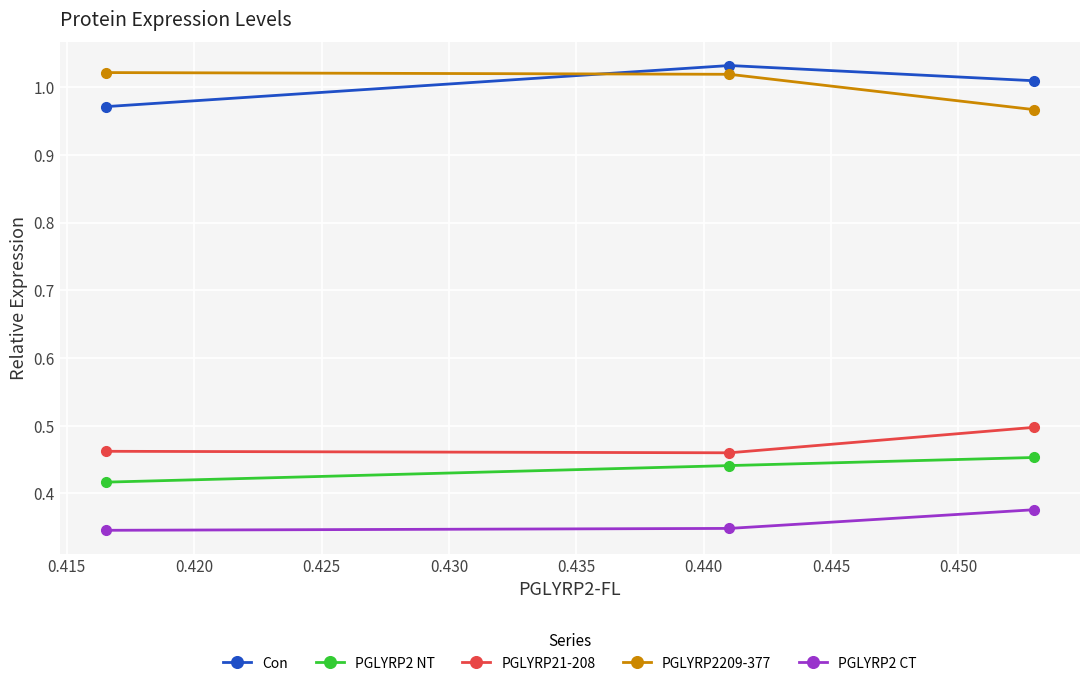

What is the sum of all PGLYRP21-208 values?

1.4